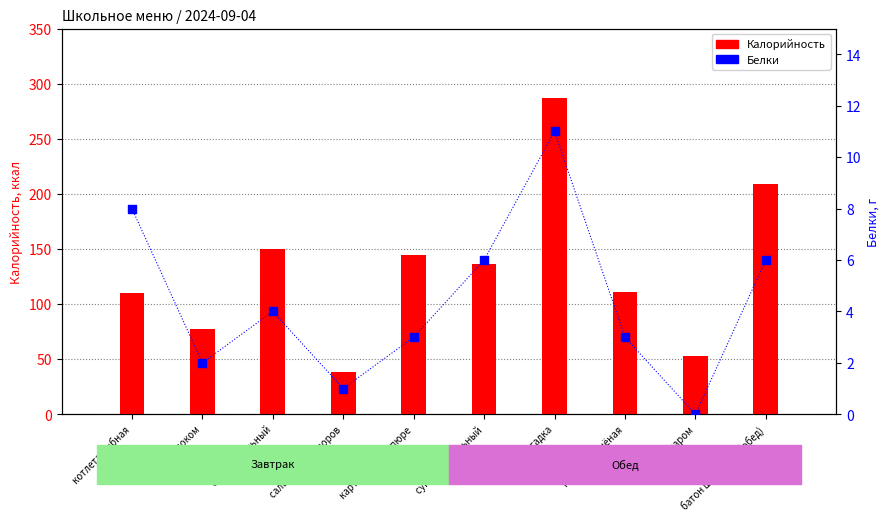

Which series contains the lowest Y value?

Белки